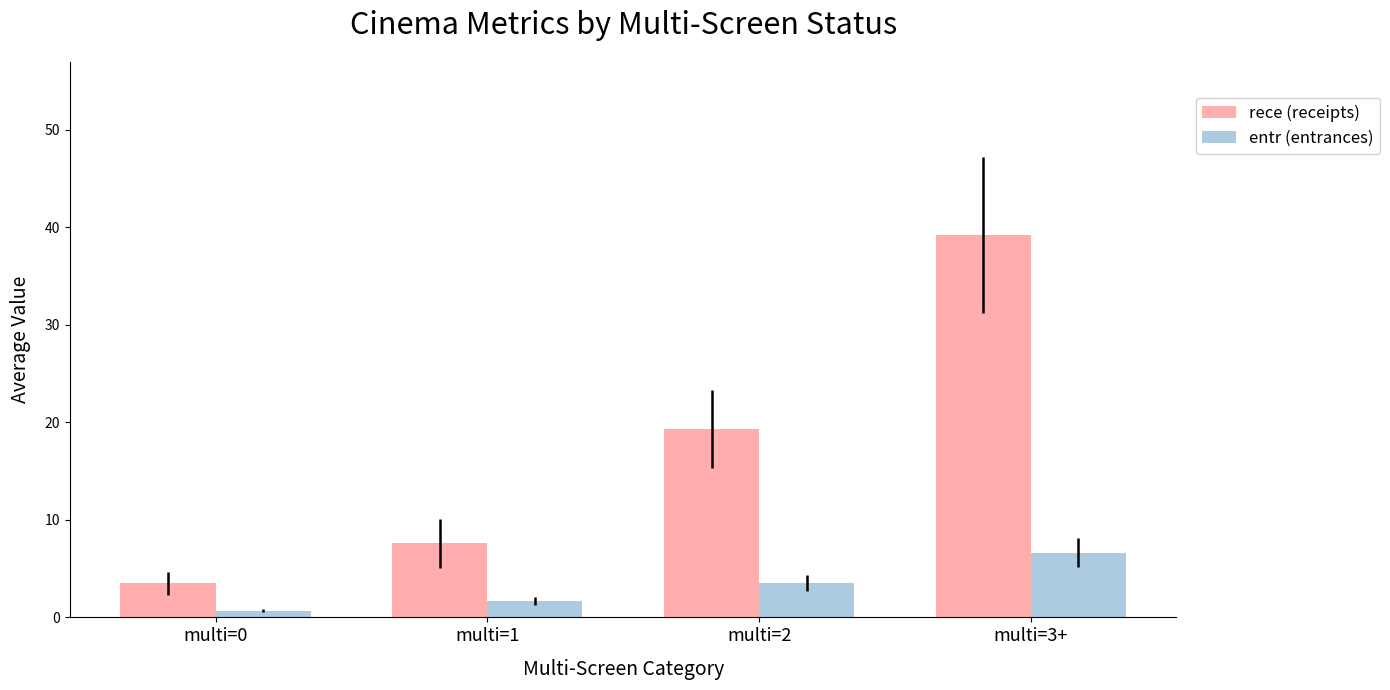

How many bars are there in each group?

2